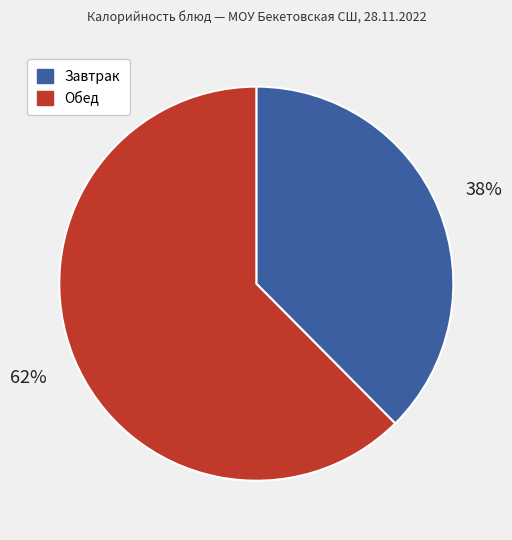

Is there any slice that represents more than half of the pie?

Yes